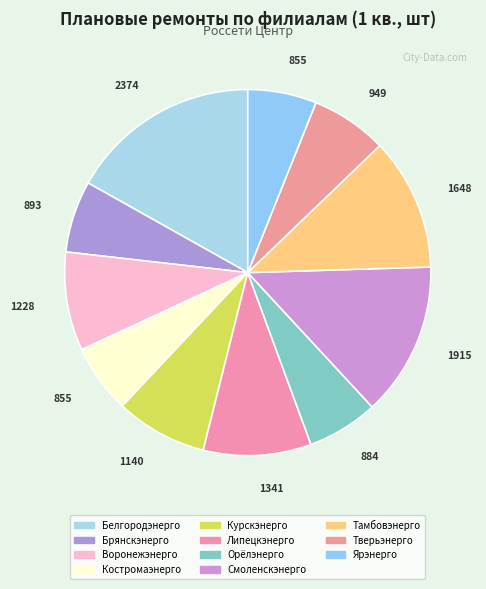

Approximately how many times larger is the value at Тамбовэнерго compared to Липецкэнерго?

1.2